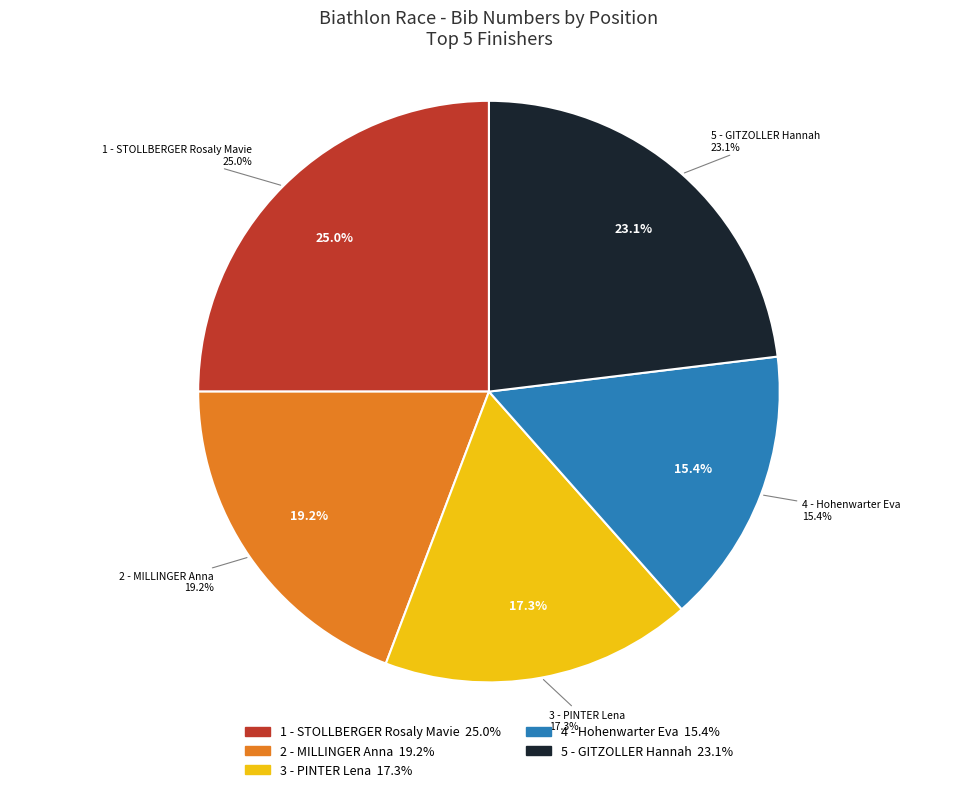

Combined, do 1 - STOLLBERGER Rosaly Mavie and 3 - PINTER Lena account for over 50%?

No